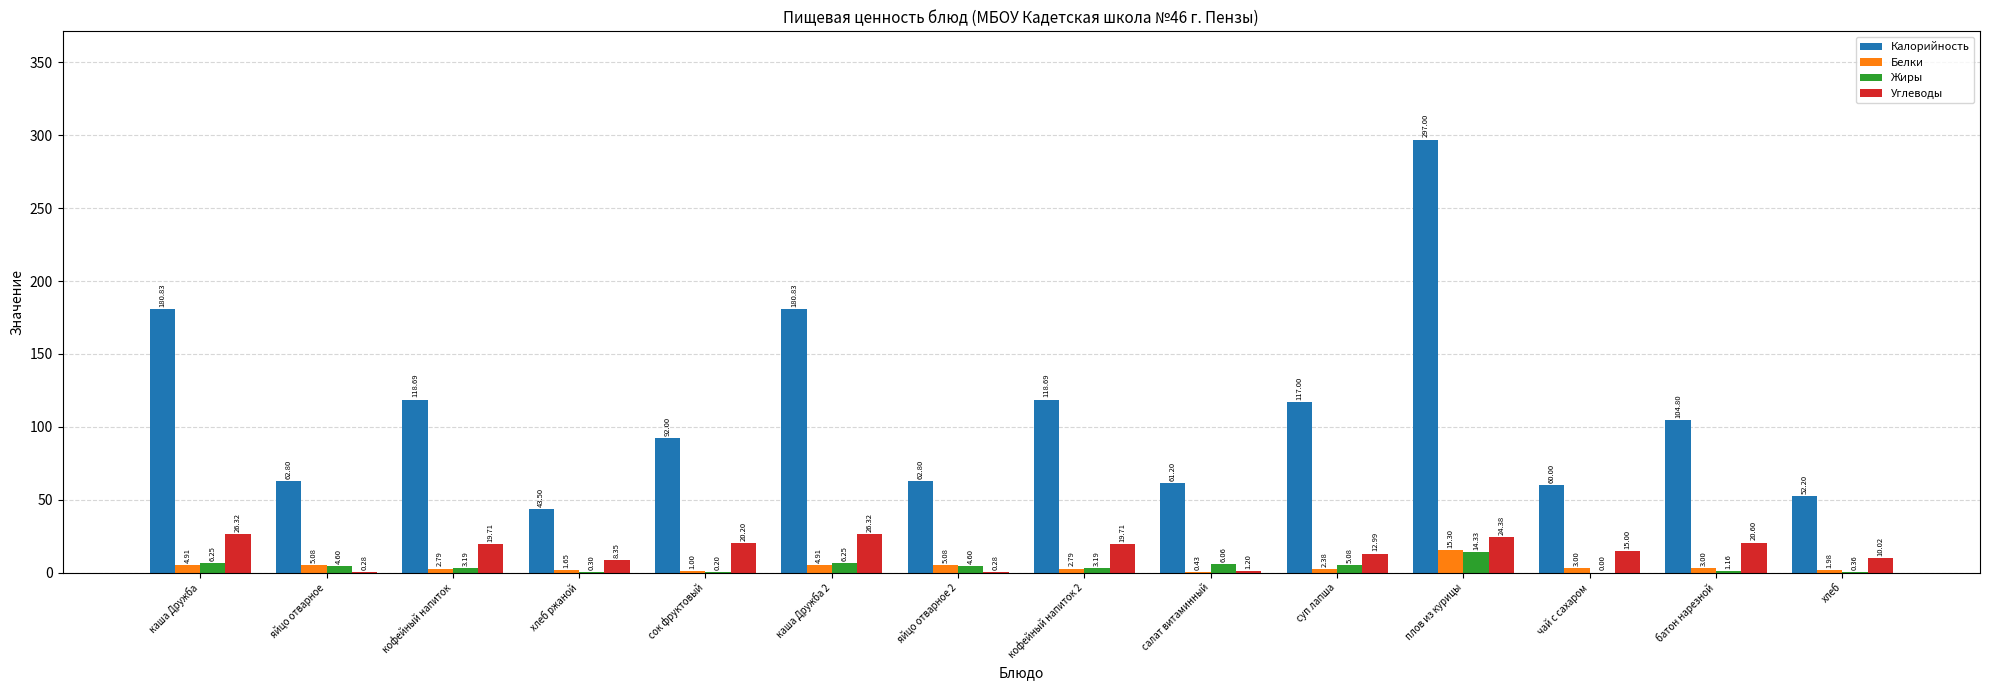

What is the total value across all series at сок фруктовый?

113.4